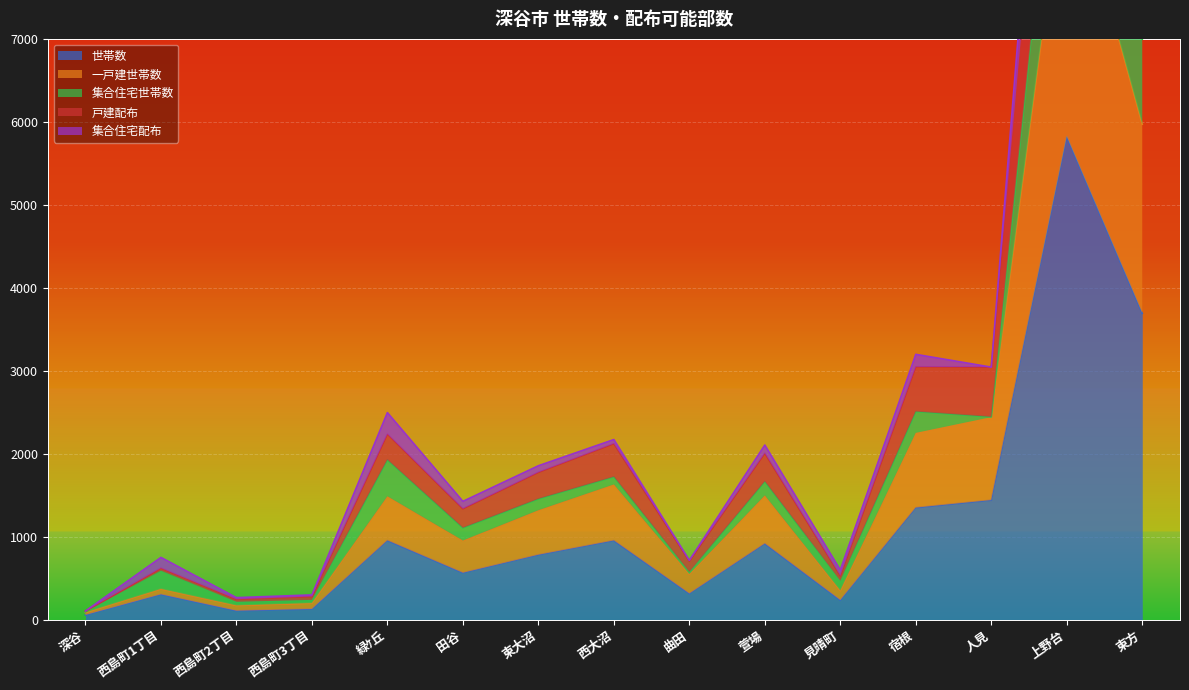

At how many categories does at least one series exceed 1081?

9